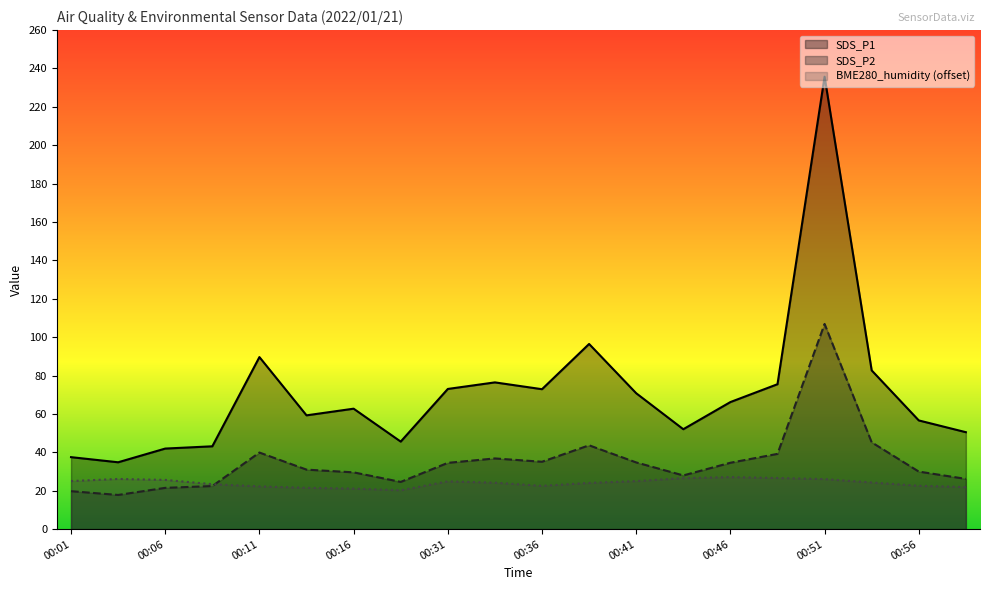

The value of BME280_humidity at 00:13 is 21.5. True or false?

True